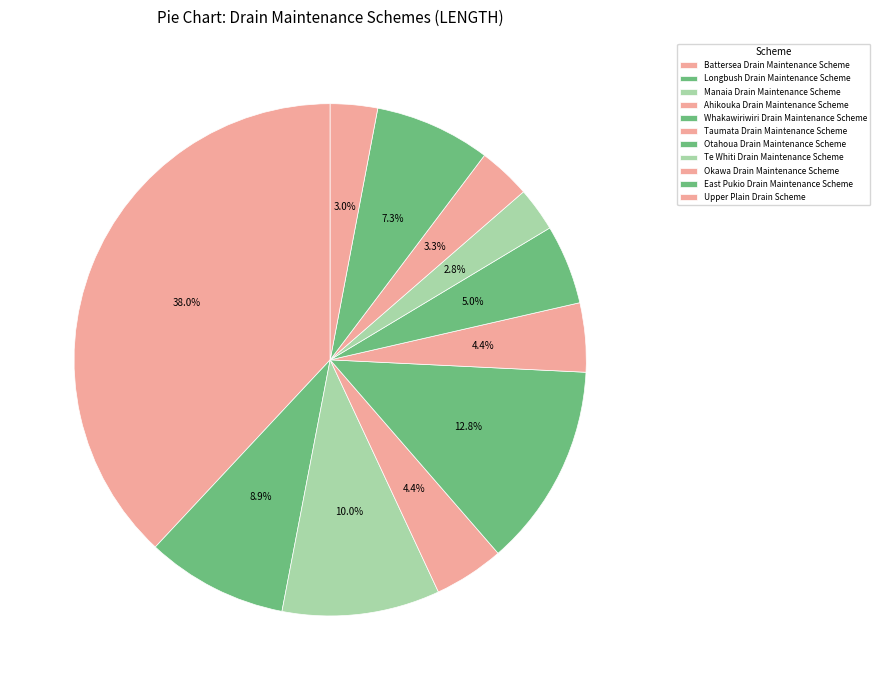

How many slices are in this pie chart?

11